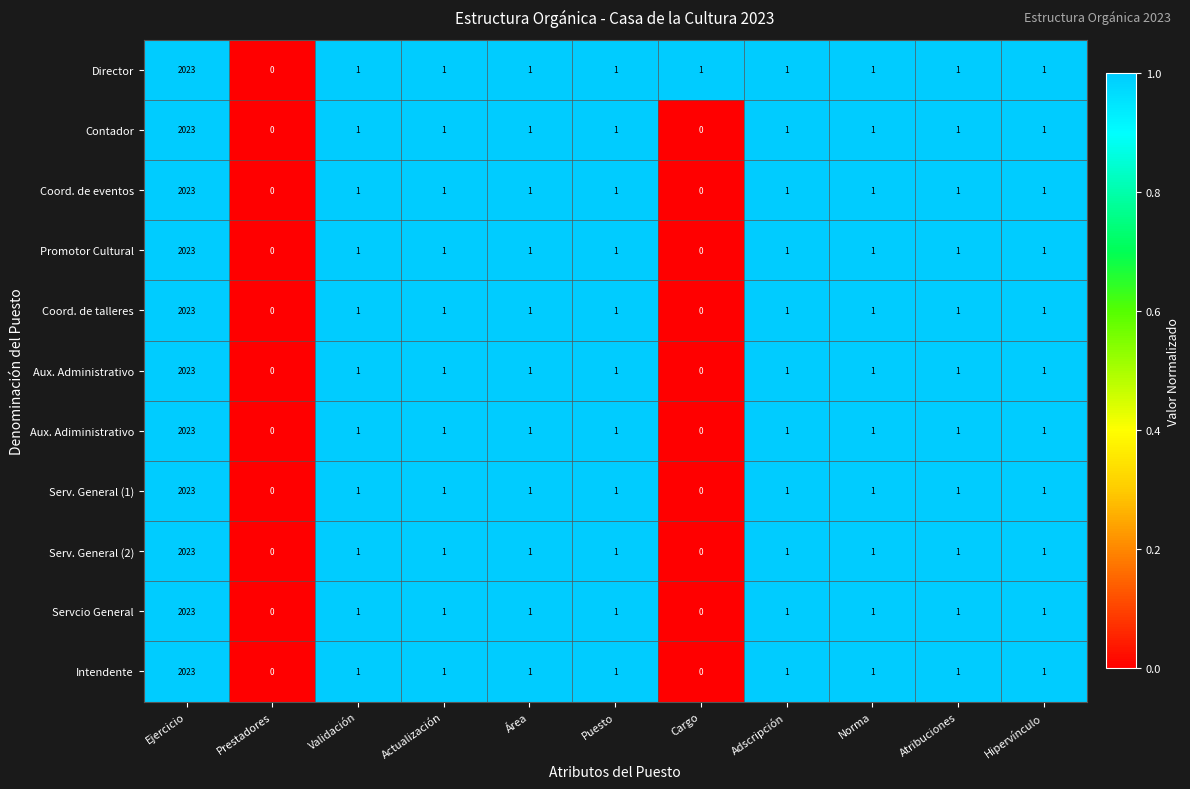

At which label does Serv. General (1) reach its peak?

Ejercicio